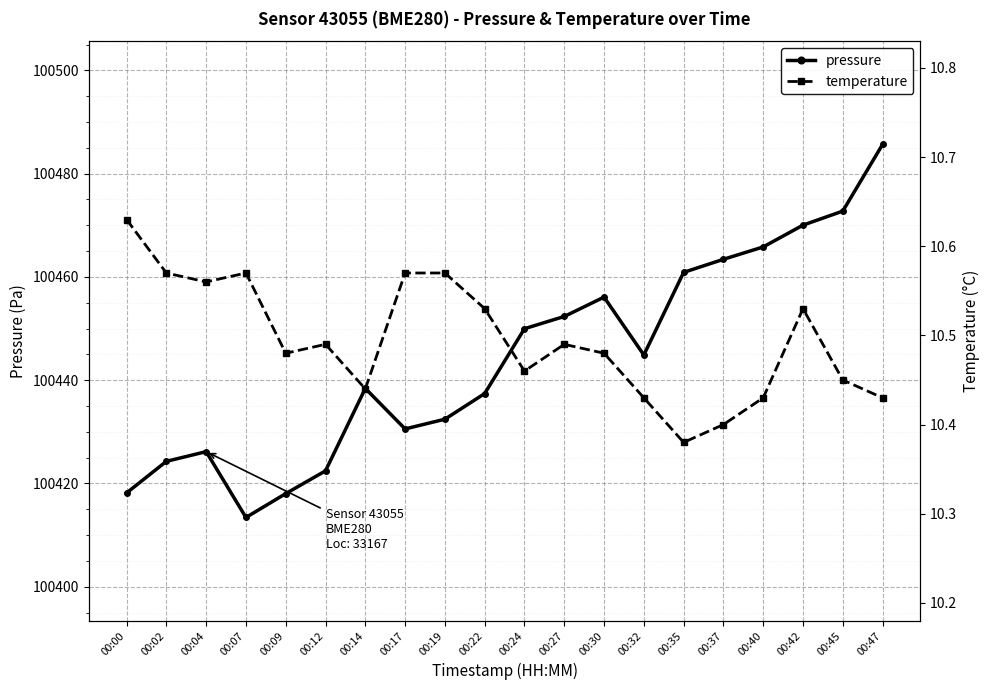

Rank the series at 00:17 from lowest to highest value.

temperature, pressure